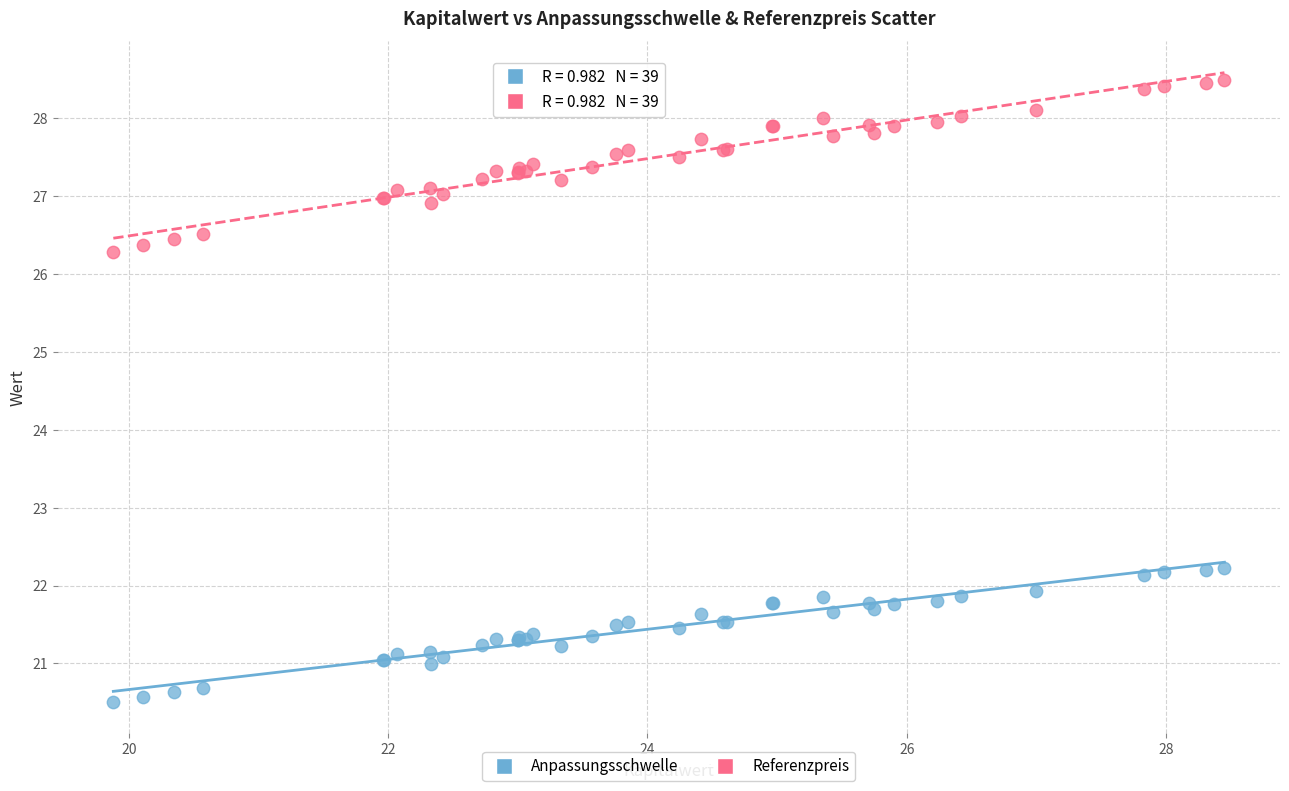

Which series has the largest Y range (max minus min)?

Referenzpreis